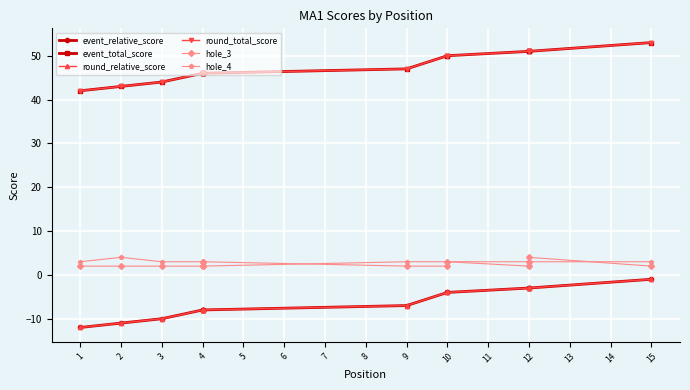

At which category is the sum across all series the highest?

15